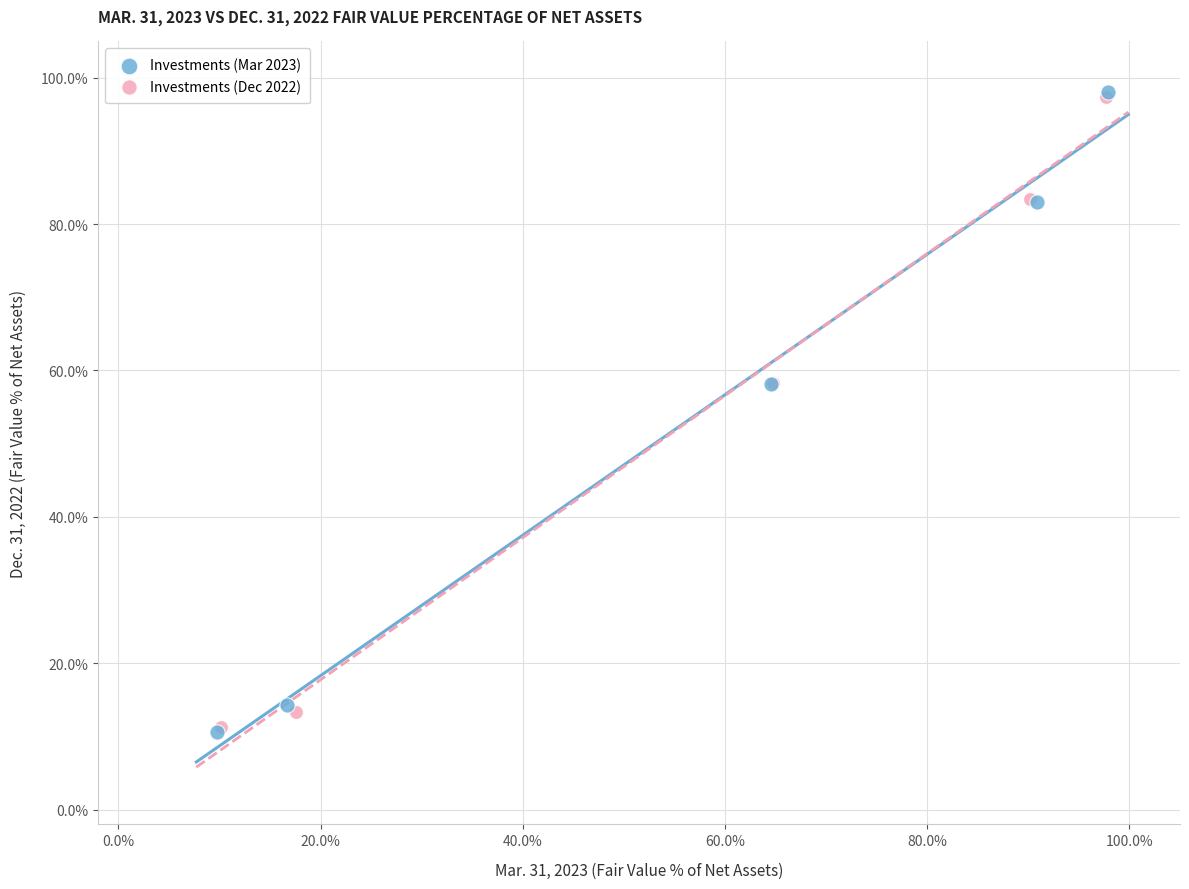

What are all the series names shown in the legend?

Investments (Mar 2023), Investments (Dec 2022)